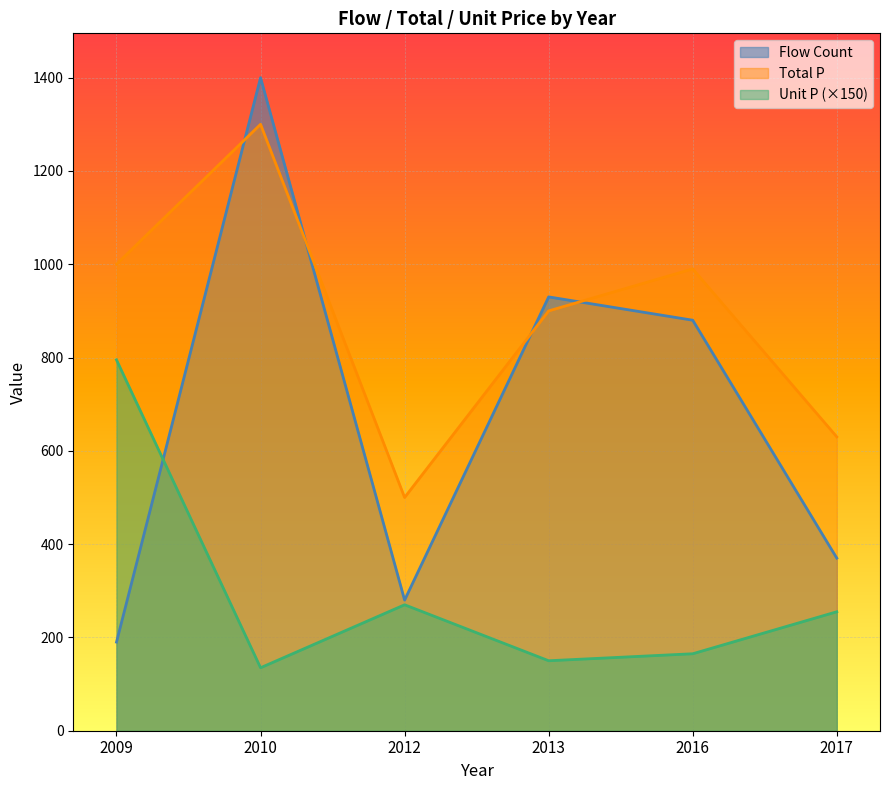

True or false: unit_p and flow_count cross at least once.

True